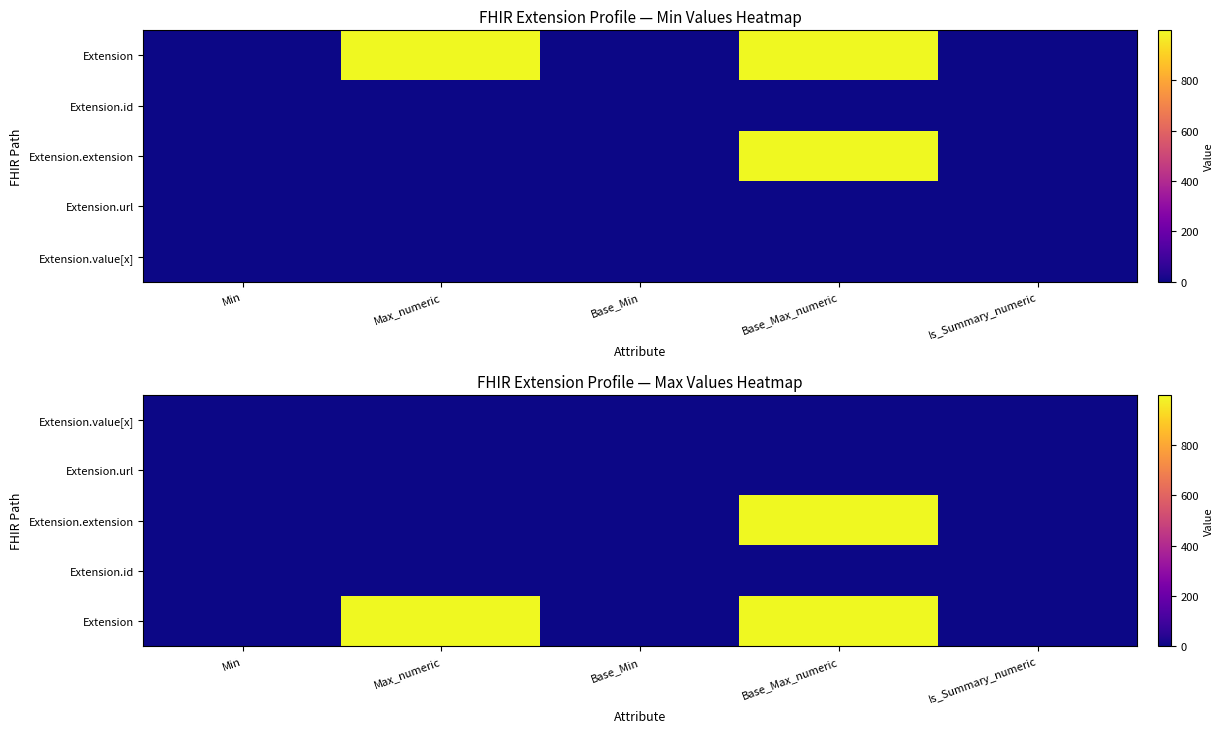

What is the total value across all series at Max_numeric?

1002